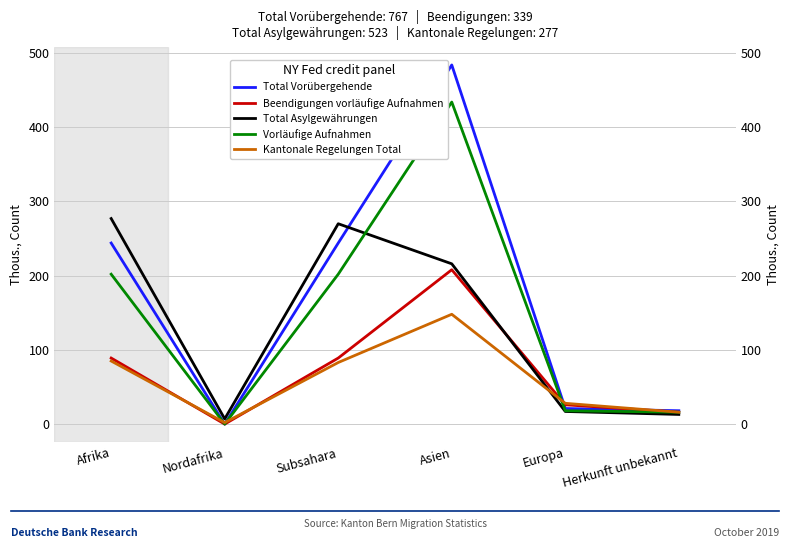

What is the label of the 6th point from the left?

Herkunft unbekannt